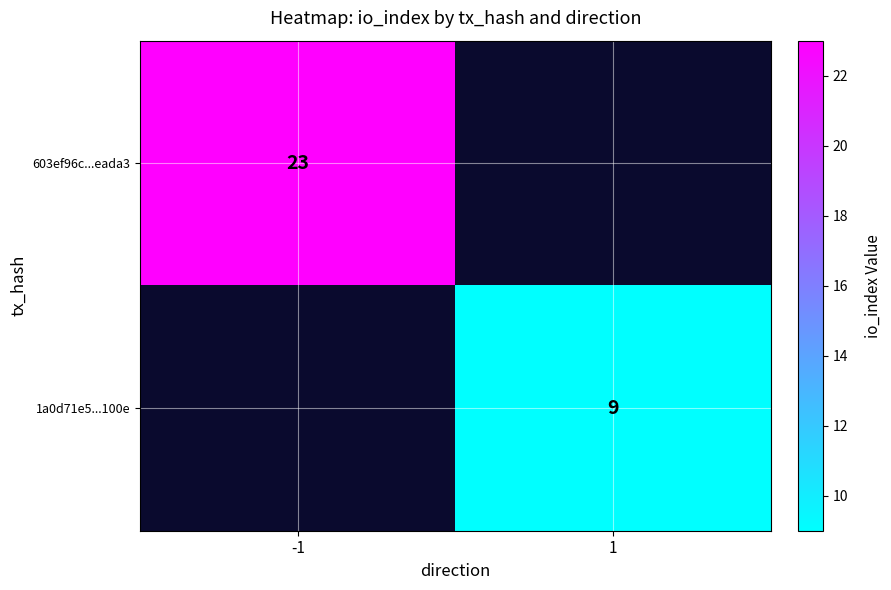

The value of 603ef96c...eada3 at -1 is 23. True or false?

True